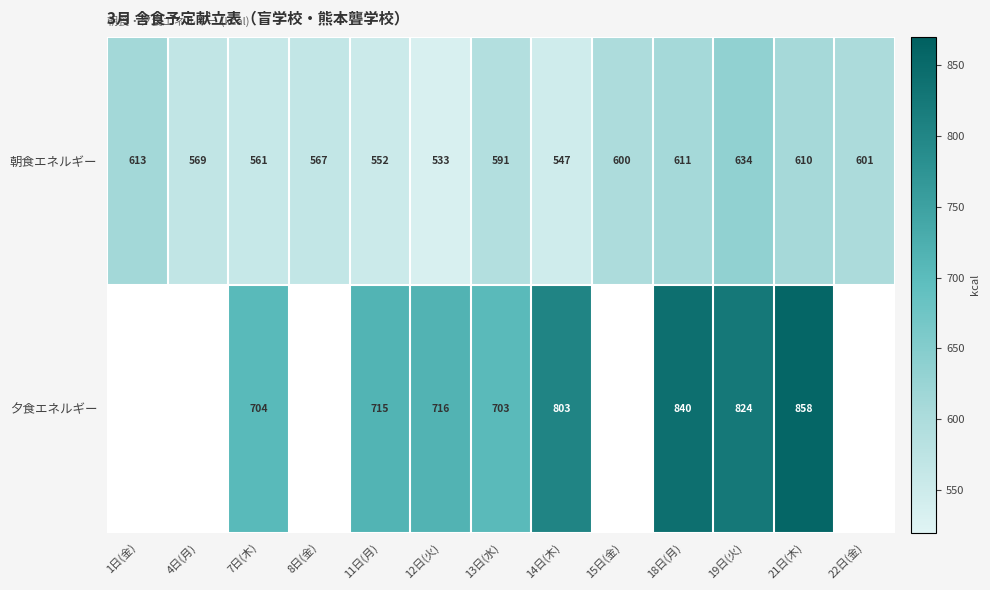

Which has a higher value, 4日(月) or 13日(水)?

13日(水)